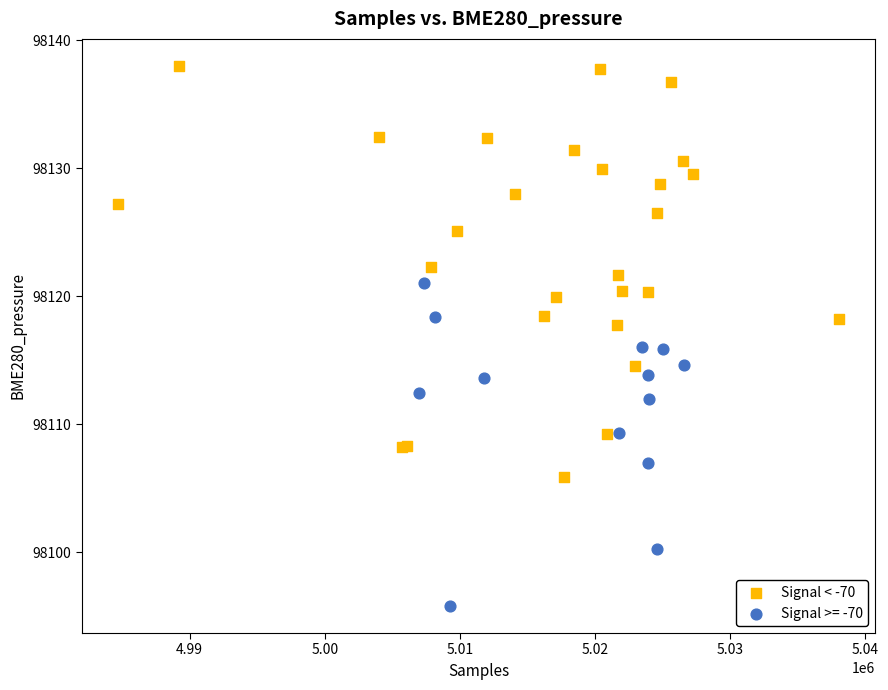

Which series reaches the maximum Y coordinate?

Signal < -70